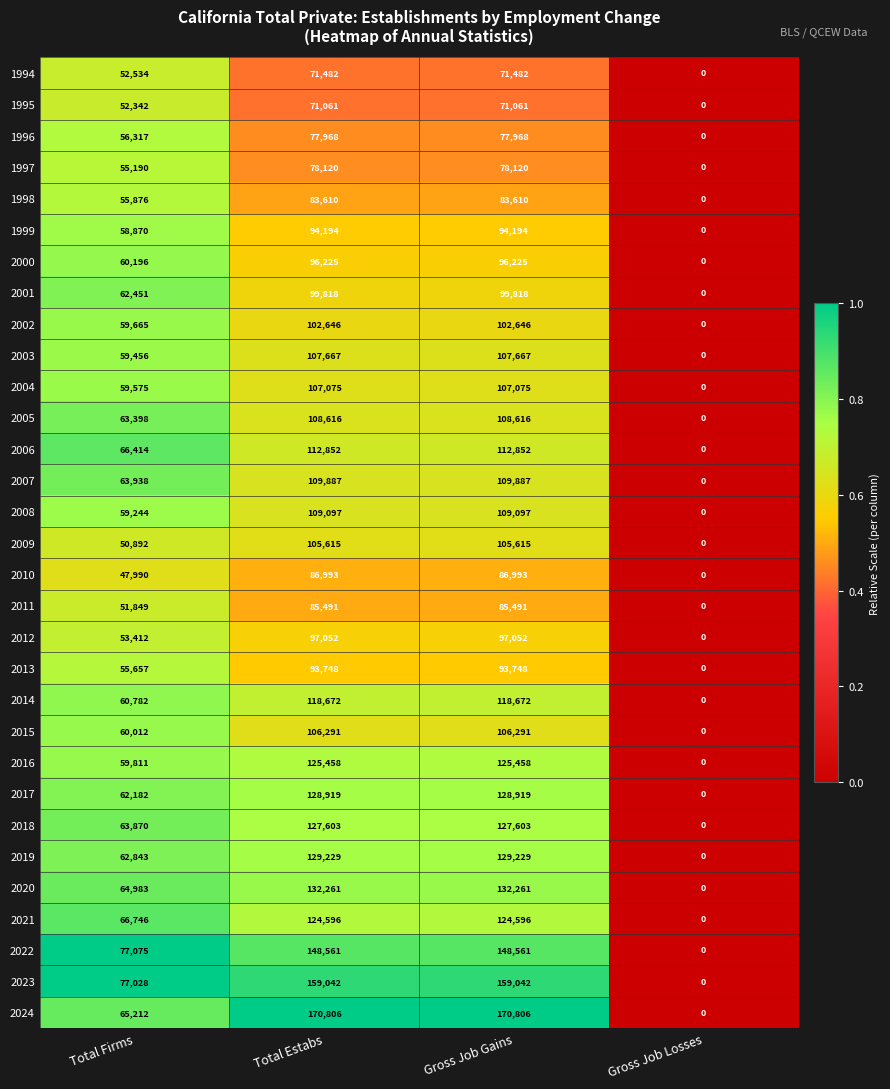

Count the number of categories in the chart.

4